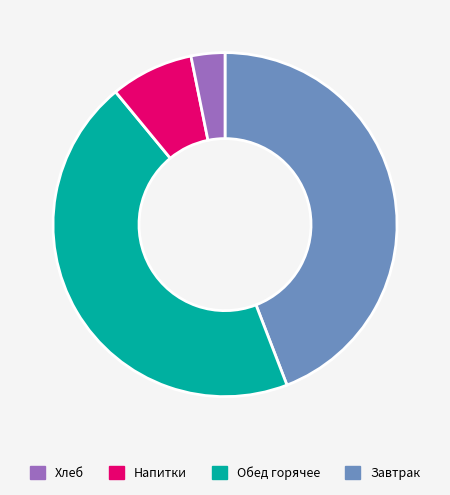

How many segments does this pie chart have?

4